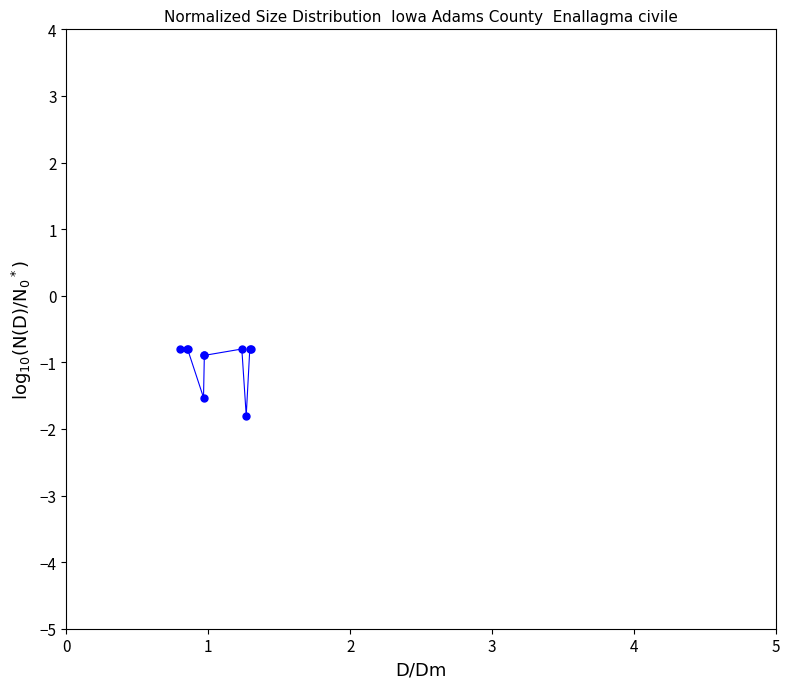

What is the average value?

-1.0